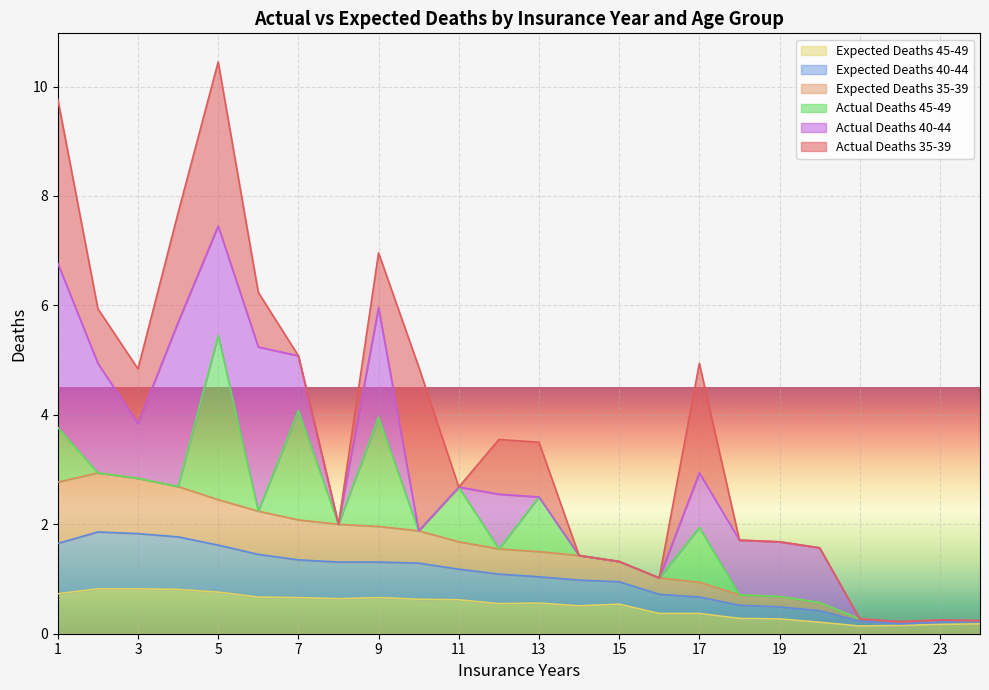

What is the total value across all series at 7?

5.1